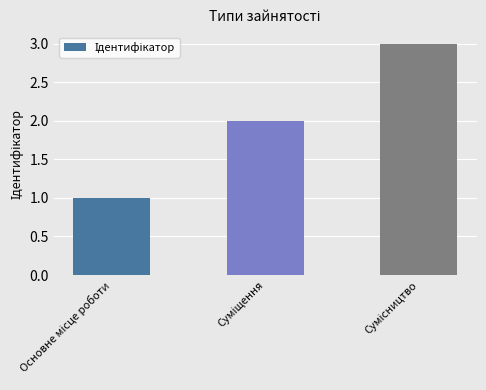

What is the greatest value displayed?

3